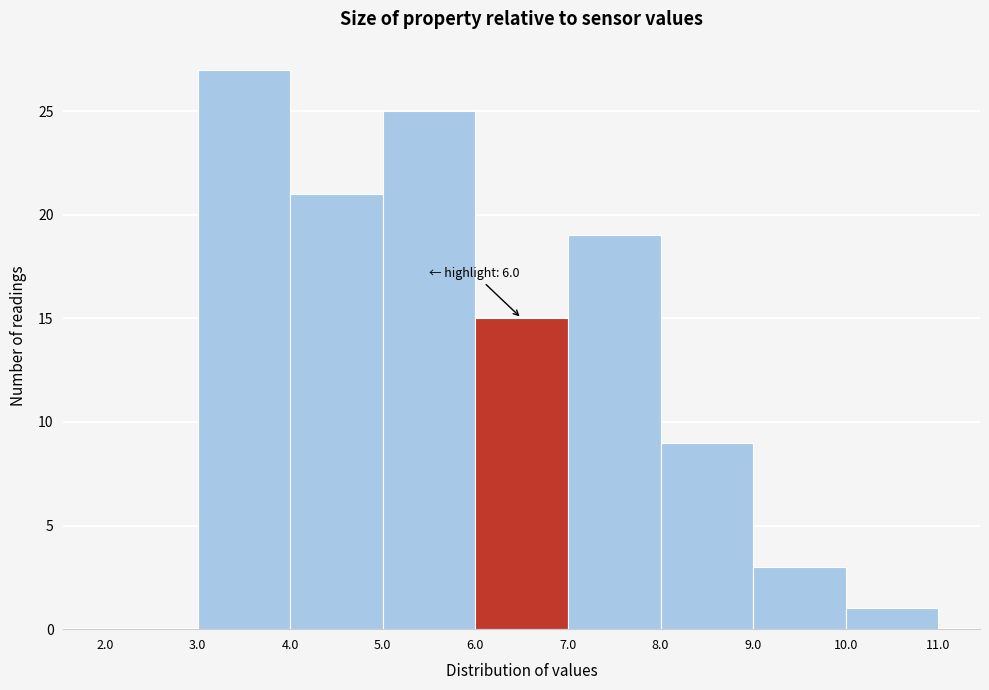

Over which range of the x-axis is the bar tallest?

3.0 to 4.0